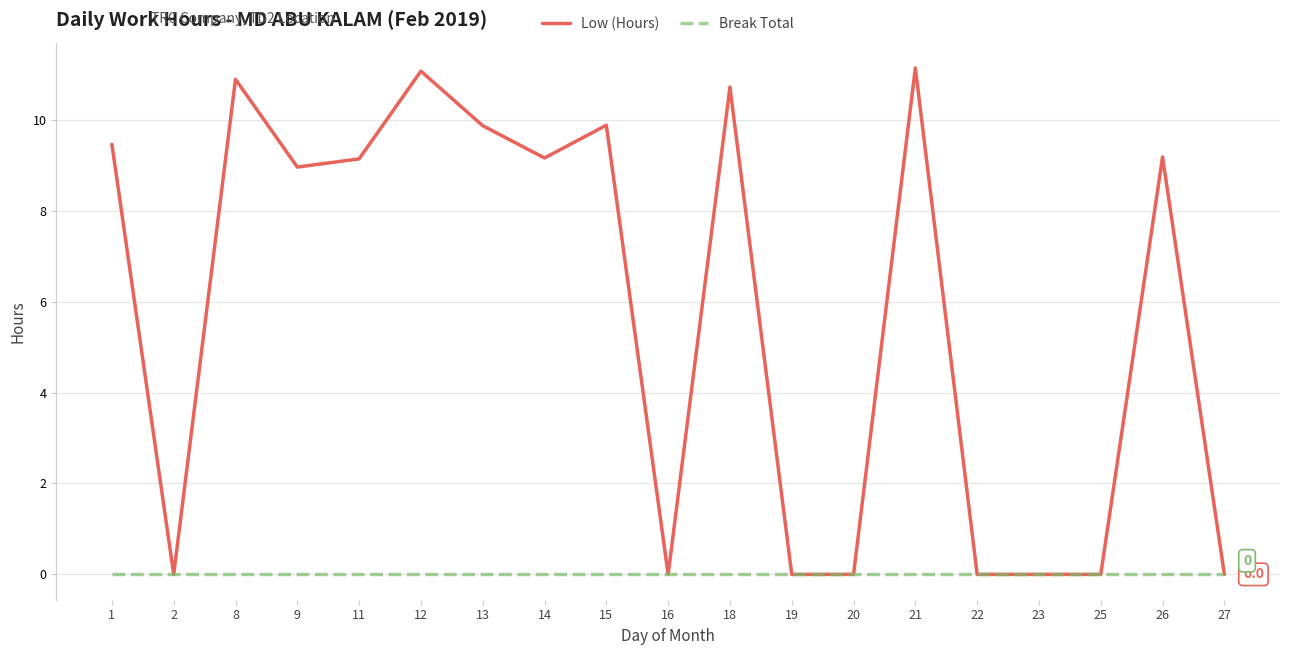

Between 16 and 21, which series saw the biggest shift?

Low (Hours)